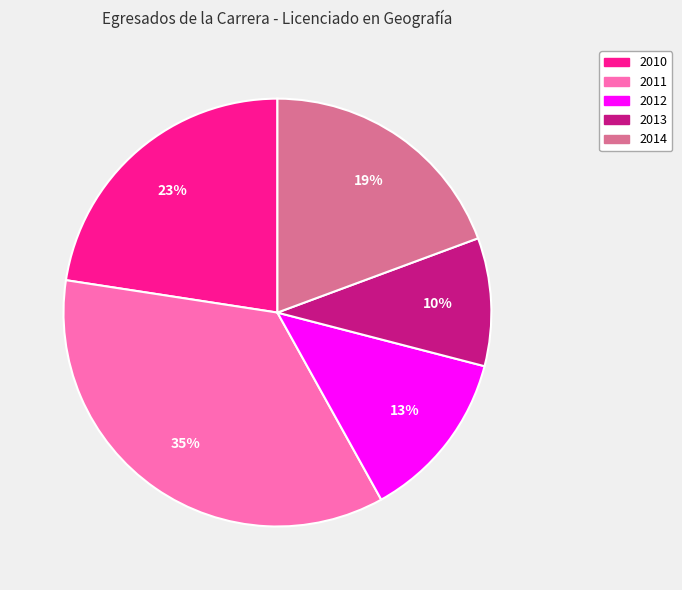

Count the number of slices in the pie.

5